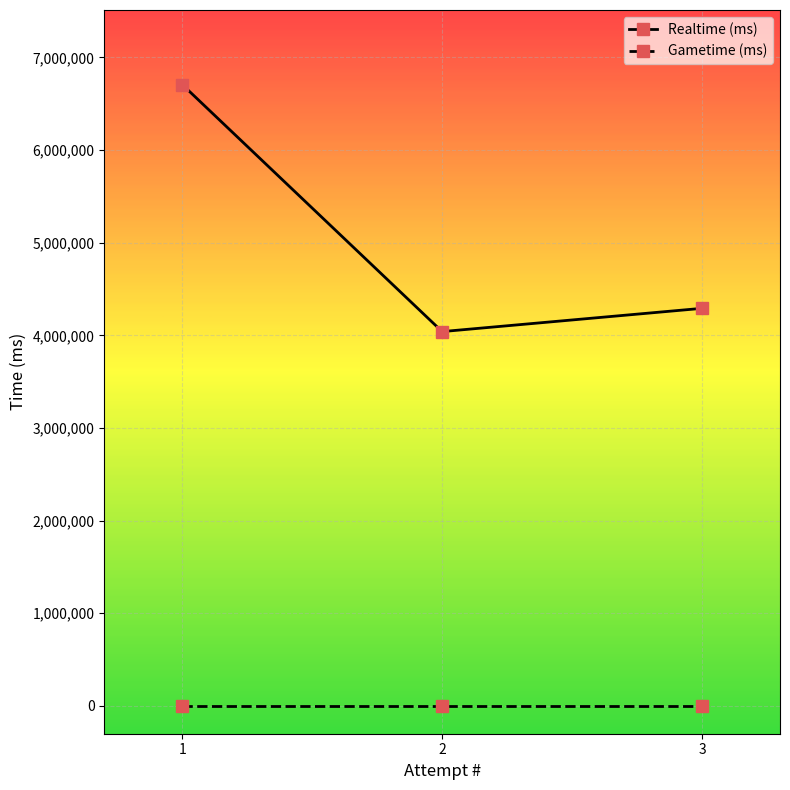

Is the value of Realtime (ms) at 3 greater than the value of Gametime (ms) at 3?

Yes